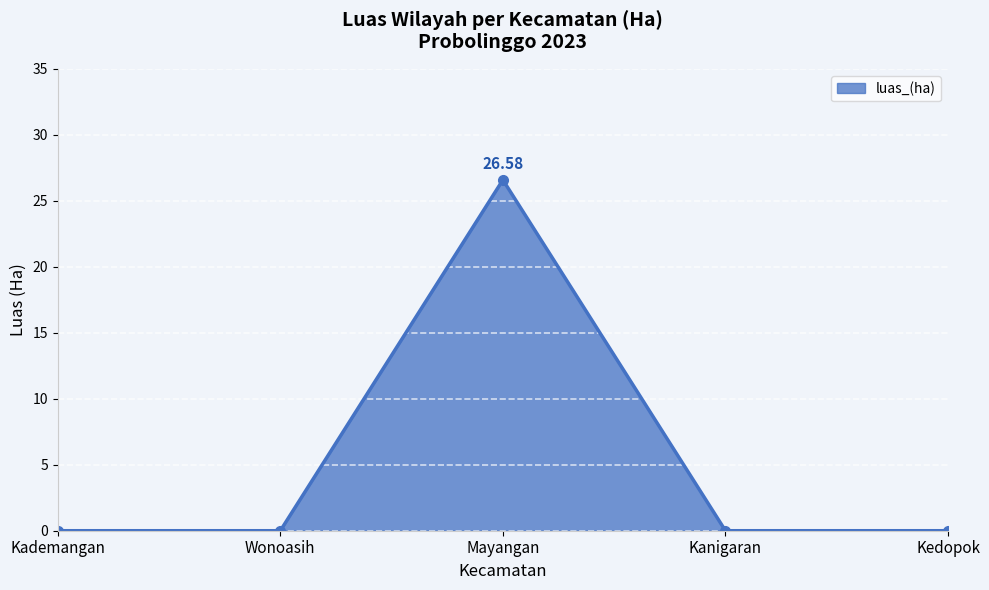

What is the label of the 1st point from the right?

Kedopok